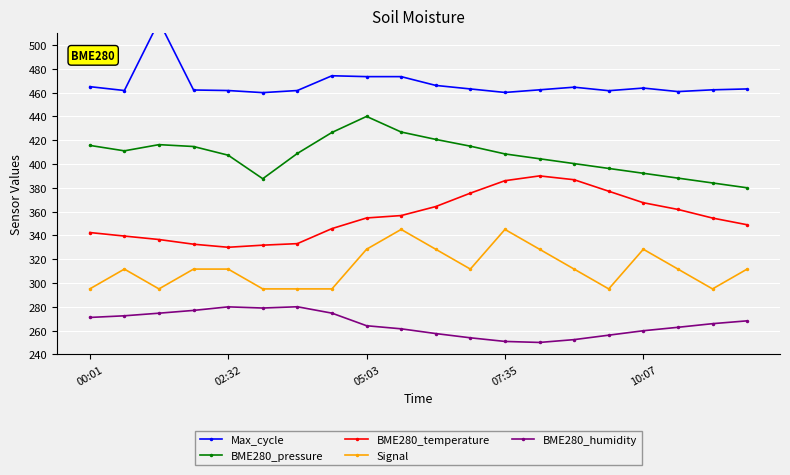

Rank the series by their maximum value, from highest to lowest.

Max_cycle, BME280_pressure, BME280_temperature, Signal, BME280_humidity